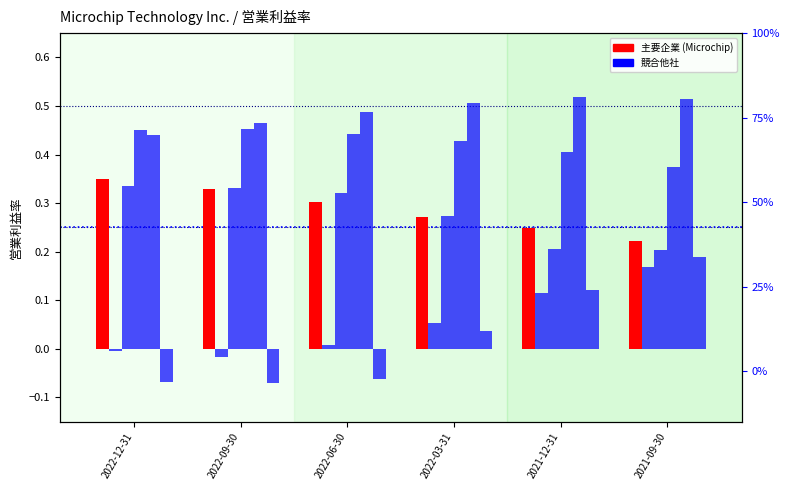

At which category is the sum across all series the highest?

2021-09-30